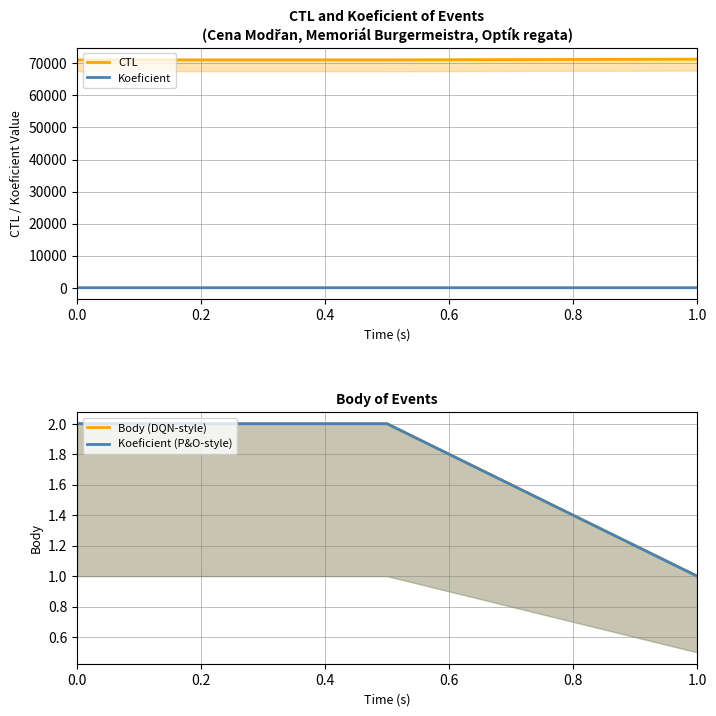

The Koeficient series shows 2 at 0.2. True or false?

True